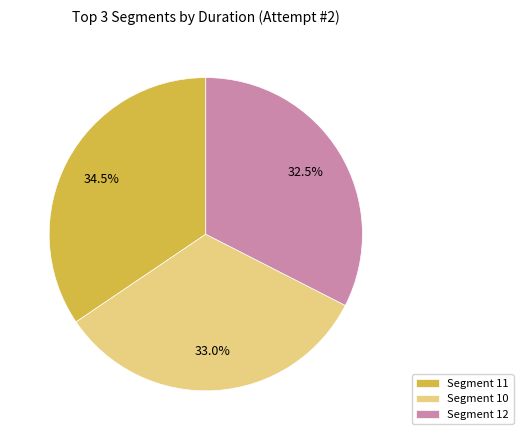

What is the largest slice in the pie chart?

Segment 11